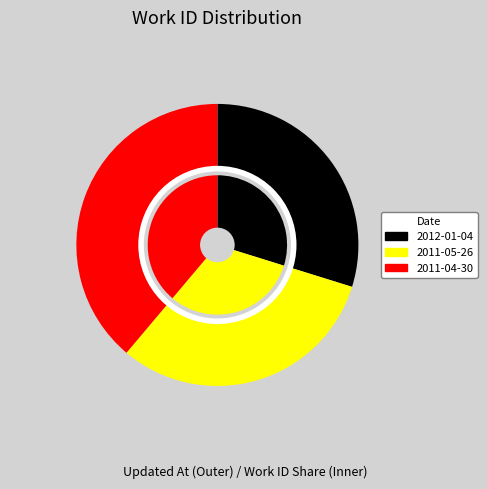

To the nearest percent, what percentage of the pie is 2011-04-30?

39%